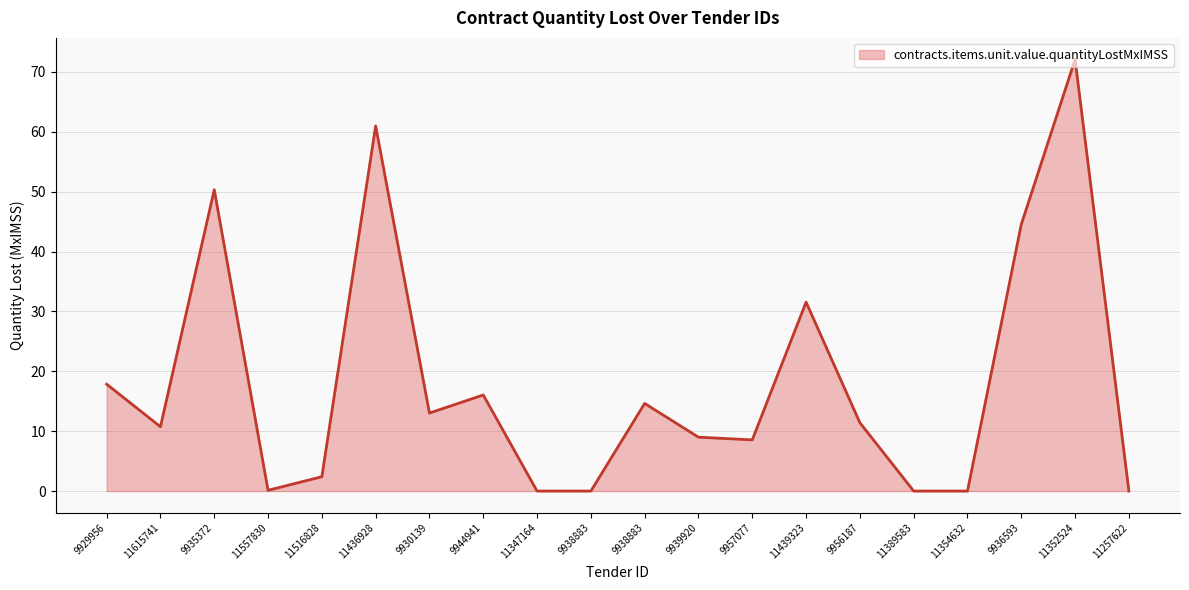

Where is the data nearest to the value 36?

11439323